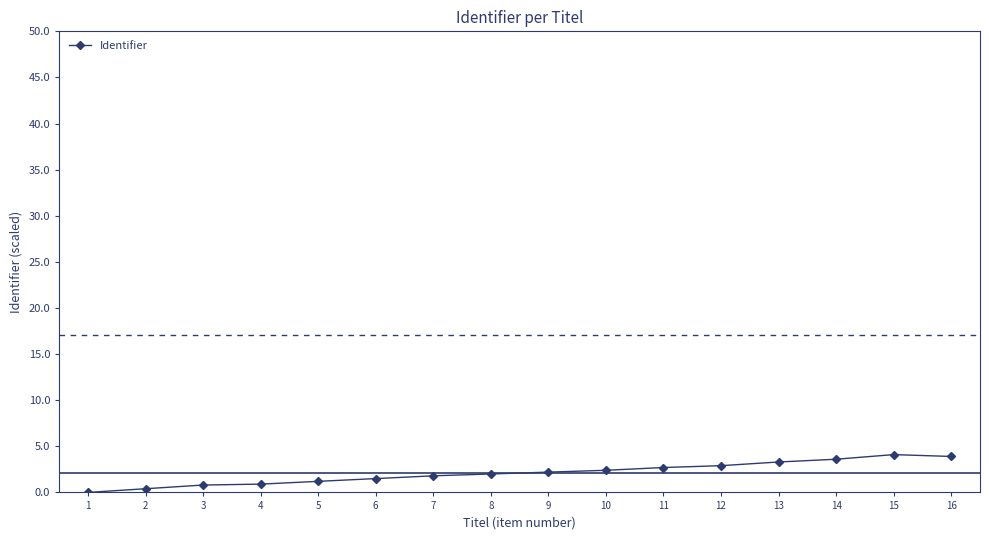

What is the sum of the values at 4 and 14?

4.5